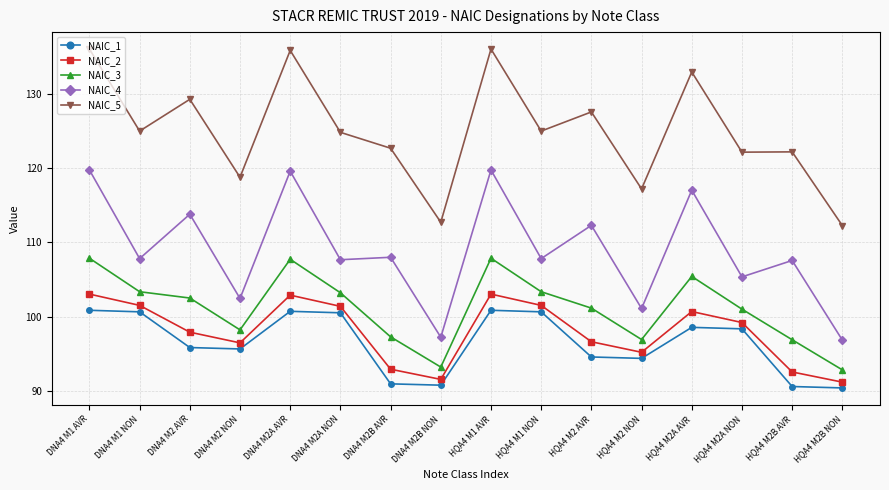

Which series has the largest total across all categories?

NAIC_5